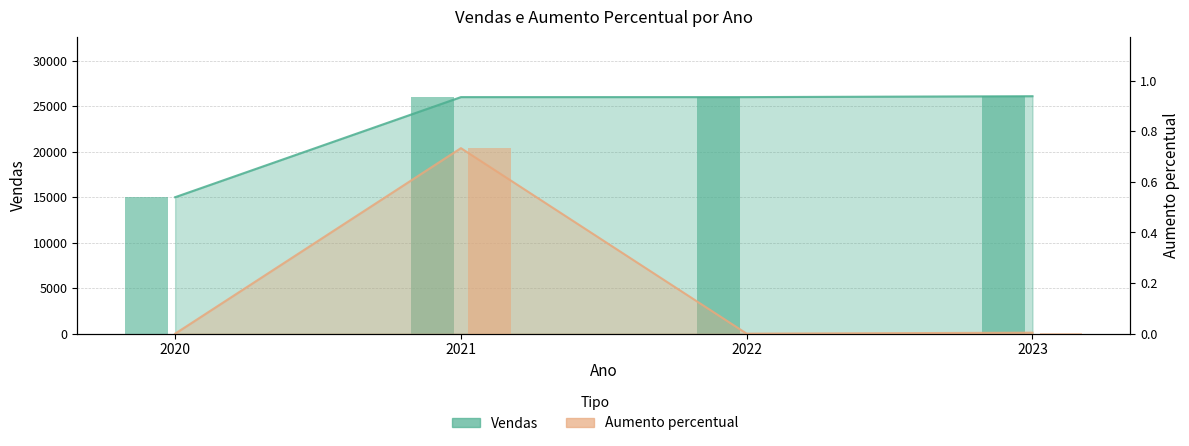

What is the difference between the maximum and second lowest values in the Vendas series?

100.0